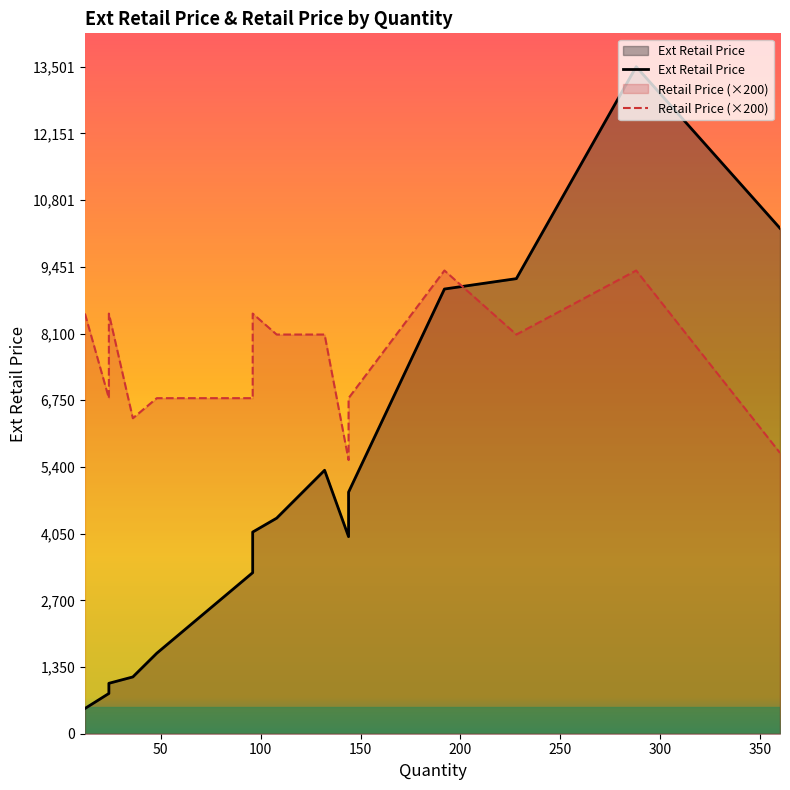

True or false: Retail Price has a value of 14.4 at 96.

False